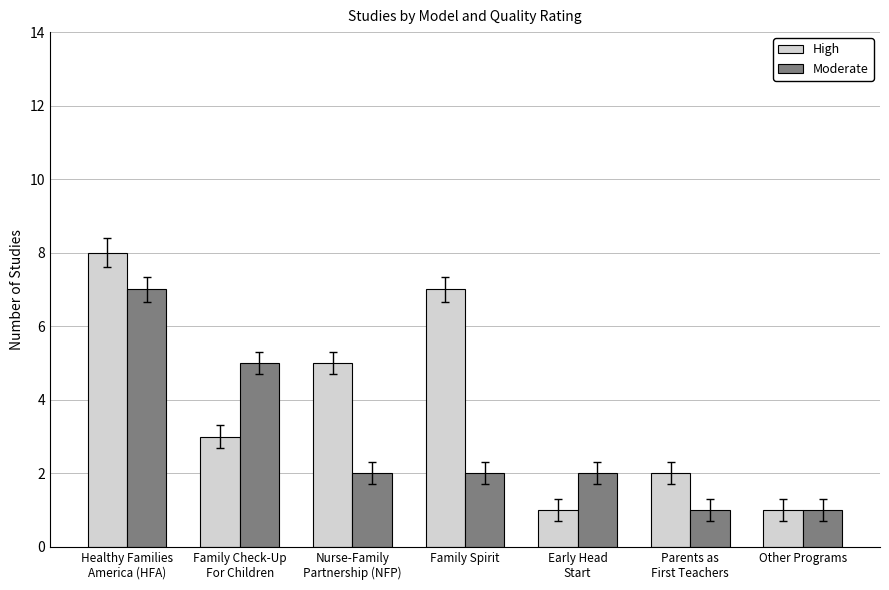

Is the value of High at Early Head
Start greater than the value of Moderate at Nurse-Family
Partnership (NFP)?

No